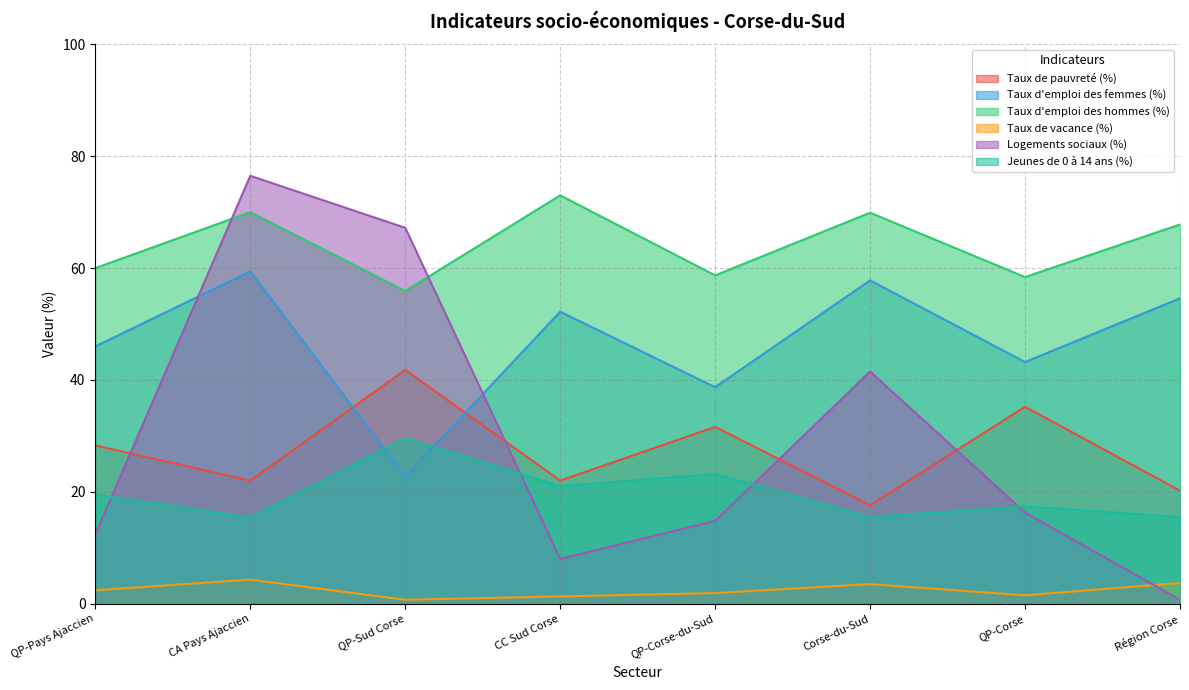

How many lines are shown in the chart?

6